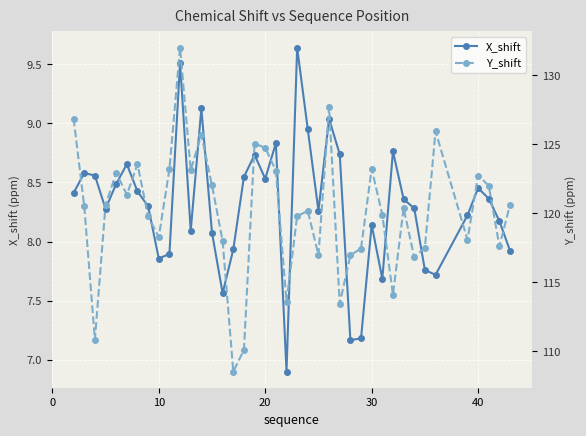

The X_shift series shows 4.3 at 10. True or false?

False